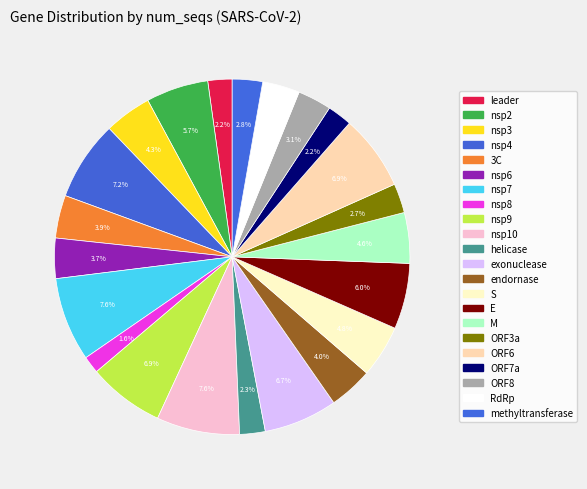

How many segments does this pie chart have?

22